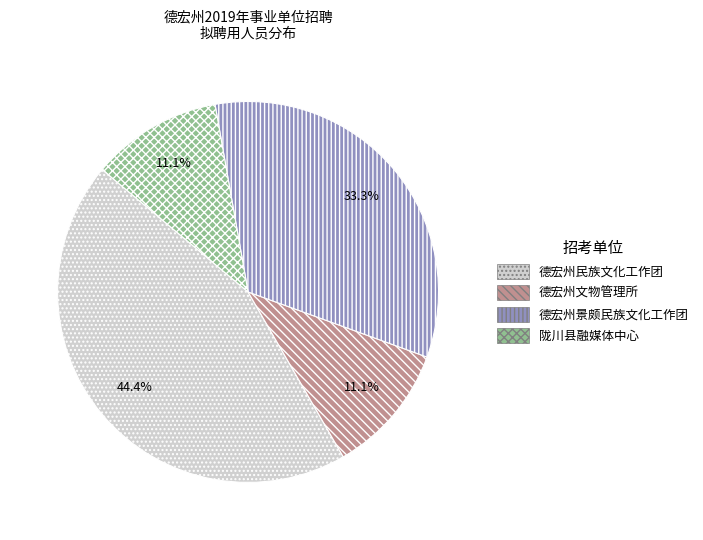

Does any single category account for the majority?

No